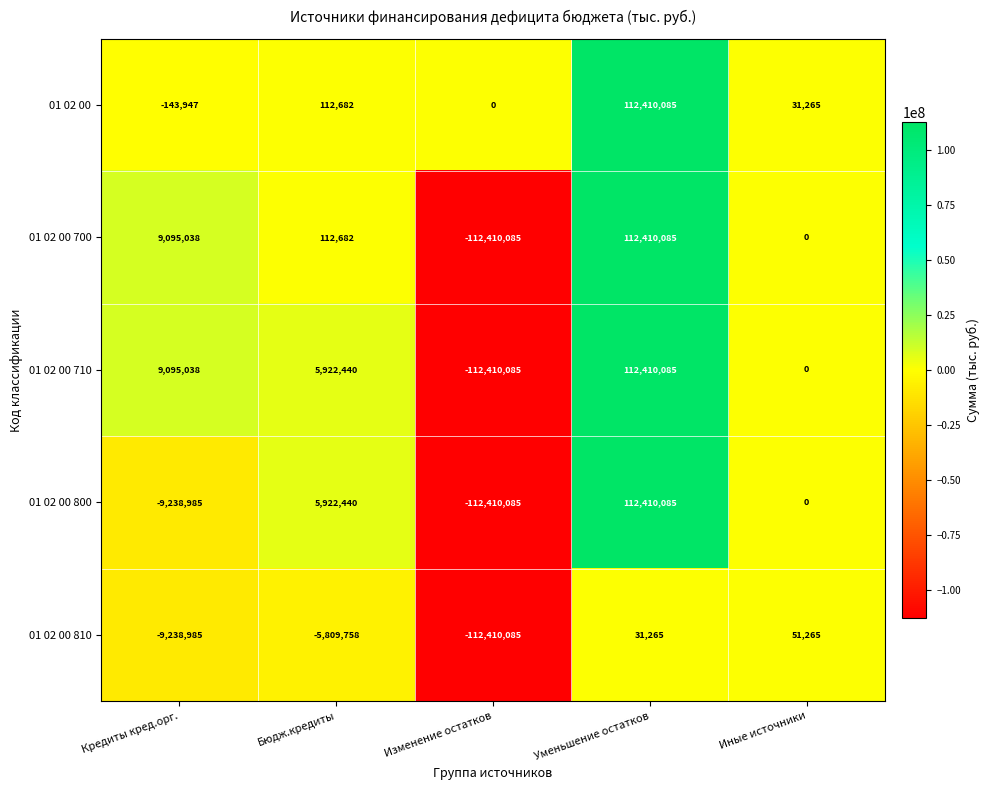

Which series has the largest total across all categories?

01 02 00